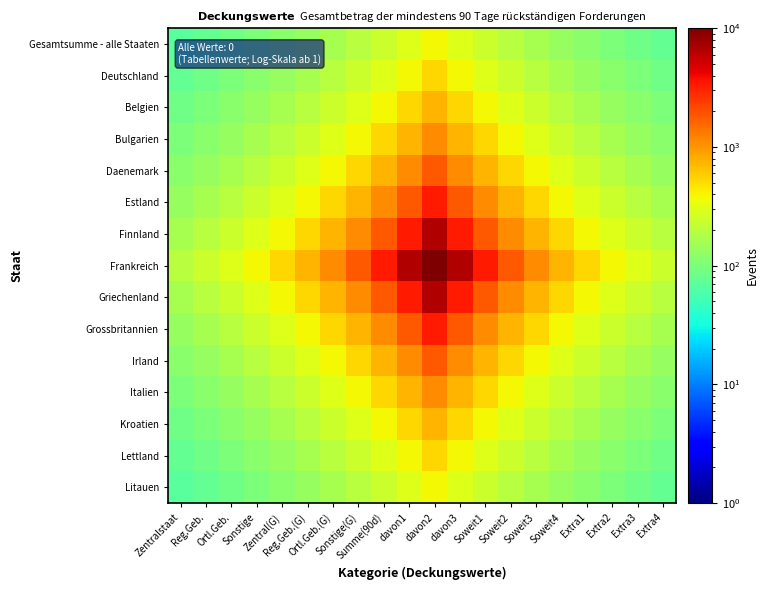

Reading left to right, list all the values displayed in this chart.

Gesamtsumme - alle Staaten: Zentralstaat=68.7	Reg.Geb.=77.5	Ortl.Geb.=88.1	Sonstige=101.0	Zentral(G)=117.0	Reg.Geb.(G)=137.0	Ortl.Geb.(G)=162.6	Sonstige(G)=196.1	Summe(90d)=241.0	davon1=303.0	davon2=392.2	davon3=303.0	Soweit1=241.0	Soweit2=196.1	Soweit3=162.6	Soweit4=137.0	Extra1=117.0	Extra2=101.0	Extra3=88.1	Extra4=77.5
Deutschland: Zentralstaat=77.5	Reg.Geb.=88.1	Ortl.Geb.=101.0	Sonstige=117.0	Zentral(G)=137.0	Reg.Geb.(G)=162.6	Ortl.Geb.(G)=196.1	Sonstige(G)=241.0	Summe(90d)=303.0	davon1=392.2	davon2=526.3	davon3=392.2	Soweit1=303.0	Soweit2=241.0	Soweit3=196.1	Soweit4=162.6	Extra1=137.0	Extra2=117.0	Extra3=101.0	Extra4=88.1
Belgien: Zentralstaat=88.1	Reg.Geb.=101.0	Ortl.Geb.=117.0	Sonstige=137.0	Zentral(G)=162.6	Reg.Geb.(G)=196.1	Ortl.Geb.(G)=241.0	Sonstige(G)=303.0	Summe(90d)=392.2	davon1=526.3	davon2=740.7	davon3=526.3	Soweit1=392.2	Soweit2=303.0	Soweit3=241.0	Soweit4=196.1	Extra1=162.6	Extra2=137.0	Extra3=117.0	Extra4=101.0
Bulgarien: Zentralstaat=101.0	Reg.Geb.=117.0	Ortl.Geb.=137.0	Sonstige=162.6	Zentral(G)=196.1	Reg.Geb.(G)=241.0	Ortl.Geb.(G)=303.0	Sonstige(G)=392.2	Summe(90d)=526.3	davon1=740.7	davon2=1111.1	davon3=740.7	Soweit1=526.3	Soweit2=392.2	Soweit3=303.0	Soweit4=241.0	Extra1=196.1	Extra2=162.6	Extra3=137.0	Extra4=117.0
Daenemark: Zentralstaat=117.0	Reg.Geb.=137.0	Ortl.Geb.=162.6	Sonstige=196.1	Zentral(G)=241.0	Reg.Geb.(G)=303.0	Ortl.Geb.(G)=392.2	Sonstige(G)=526.3	Summe(90d)=740.7	davon1=1111.1	davon2=1818.2	davon3=1111.1	Soweit1=740.7	Soweit2=526.3	Soweit3=392.2	Soweit4=303.0	Extra1=241.0	Extra2=196.1	Extra3=162.6	Extra4=137.0
Estland: Zentralstaat=137.0	Reg.Geb.=162.6	Ortl.Geb.=196.1	Sonstige=241.0	Zentral(G)=303.0	Reg.Geb.(G)=392.2	Ortl.Geb.(G)=526.3	Sonstige(G)=740.7	Summe(90d)=1111.1	davon1=1818.2	davon2=3333.3	davon3=1818.2	Soweit1=1111.1	Soweit2=740.7	Soweit3=526.3	Soweit4=392.2	Extra1=303.0	Extra2=241.0	Extra3=196.1	Extra4=162.6
Finnland: Zentralstaat=162.6	Reg.Geb.=196.1	Ortl.Geb.=241.0	Sonstige=303.0	Zentral(G)=392.2	Reg.Geb.(G)=526.3	Ortl.Geb.(G)=740.7	Sonstige(G)=1111.1	Summe(90d)=1818.2	davon1=3333.3	davon2=6666.7	davon3=3333.3	Soweit1=1818.2	Soweit2=1111.1	Soweit3=740.7	Soweit4=526.3	Extra1=392.2	Extra2=303.0	Extra3=241.0	Extra4=196.1
Frankreich: Zentralstaat=196.1	Reg.Geb.=241.0	Ortl.Geb.=303.0	Sonstige=392.2	Zentral(G)=526.3	Reg.Geb.(G)=740.7	Ortl.Geb.(G)=1111.1	Sonstige(G)=1818.2	Summe(90d)=3333.3	davon1=6666.7	davon2=10000.0	davon3=6666.7	Soweit1=3333.3	Soweit2=1818.2	Soweit3=1111.1	Soweit4=740.7	Extra1=526.3	Extra2=392.2	Extra3=303.0	Extra4=241.0
Griechenland: Zentralstaat=162.6	Reg.Geb.=196.1	Ortl.Geb.=241.0	Sonstige=303.0	Zentral(G)=392.2	Reg.Geb.(G)=526.3	Ortl.Geb.(G)=740.7	Sonstige(G)=1111.1	Summe(90d)=1818.2	davon1=3333.3	davon2=6666.7	davon3=3333.3	Soweit1=1818.2	Soweit2=1111.1	Soweit3=740.7	Soweit4=526.3	Extra1=392.2	Extra2=303.0	Extra3=241.0	Extra4=196.1
Grossbritannien: Zentralstaat=137.0	Reg.Geb.=162.6	Ortl.Geb.=196.1	Sonstige=241.0	Zentral(G)=303.0	Reg.Geb.(G)=392.2	Ortl.Geb.(G)=526.3	Sonstige(G)=740.7	Summe(90d)=1111.1	davon1=1818.2	davon2=3333.3	davon3=1818.2	Soweit1=1111.1	Soweit2=740.7	Soweit3=526.3	Soweit4=392.2	Extra1=303.0	Extra2=241.0	Extra3=196.1	Extra4=162.6
Irland: Zentralstaat=117.0	Reg.Geb.=137.0	Ortl.Geb.=162.6	Sonstige=196.1	Zentral(G)=241.0	Reg.Geb.(G)=303.0	Ortl.Geb.(G)=392.2	Sonstige(G)=526.3	Summe(90d)=740.7	davon1=1111.1	davon2=1818.2	davon3=1111.1	Soweit1=740.7	Soweit2=526.3	Soweit3=392.2	Soweit4=303.0	Extra1=241.0	Extra2=196.1	Extra3=162.6	Extra4=137.0
Italien: Zentralstaat=101.0	Reg.Geb.=117.0	Ortl.Geb.=137.0	Sonstige=162.6	Zentral(G)=196.1	Reg.Geb.(G)=241.0	Ortl.Geb.(G)=303.0	Sonstige(G)=392.2	Summe(90d)=526.3	davon1=740.7	davon2=1111.1	davon3=740.7	Soweit1=526.3	Soweit2=392.2	Soweit3=303.0	Soweit4=241.0	Extra1=196.1	Extra2=162.6	Extra3=137.0	Extra4=117.0
Kroatien: Zentralstaat=88.1	Reg.Geb.=101.0	Ortl.Geb.=117.0	Sonstige=137.0	Zentral(G)=162.6	Reg.Geb.(G)=196.1	Ortl.Geb.(G)=241.0	Sonstige(G)=303.0	Summe(90d)=392.2	davon1=526.3	davon2=740.7	davon3=526.3	Soweit1=392.2	Soweit2=303.0	Soweit3=241.0	Soweit4=196.1	Extra1=162.6	Extra2=137.0	Extra3=117.0	Extra4=101.0
Lettland: Zentralstaat=77.5	Reg.Geb.=88.1	Ortl.Geb.=101.0	Sonstige=117.0	Zentral(G)=137.0	Reg.Geb.(G)=162.6	Ortl.Geb.(G)=196.1	Sonstige(G)=241.0	Summe(90d)=303.0	davon1=392.2	davon2=526.3	davon3=392.2	Soweit1=303.0	Soweit2=241.0	Soweit3=196.1	Soweit4=162.6	Extra1=137.0	Extra2=117.0	Extra3=101.0	Extra4=88.1
Litauen: Zentralstaat=68.7	Reg.Geb.=77.5	Ortl.Geb.=88.1	Sonstige=101.0	Zentral(G)=117.0	Reg.Geb.(G)=137.0	Ortl.Geb.(G)=162.6	Sonstige(G)=196.1	Summe(90d)=241.0	davon1=303.0	davon2=392.2	davon3=303.0	Soweit1=241.0	Soweit2=196.1	Soweit3=162.6	Soweit4=137.0	Extra1=117.0	Extra2=101.0	Extra3=88.1	Extra4=77.5